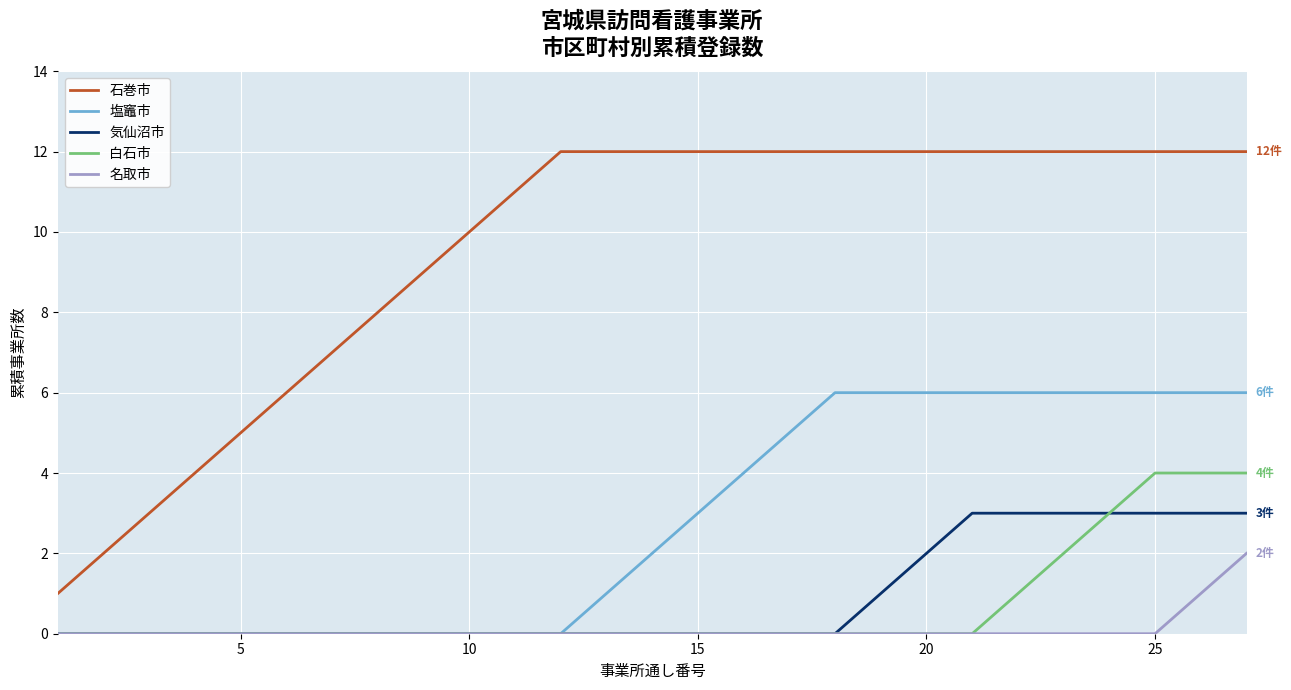

What is the highest value of the 白石市 series?

4